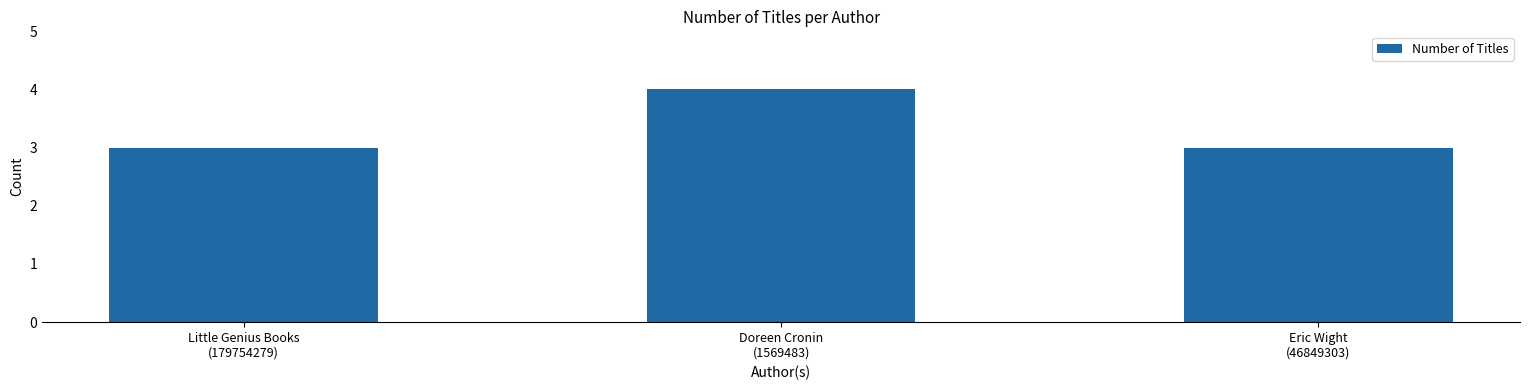

What value does the data have at Little Genius Books
(179754279)?

3